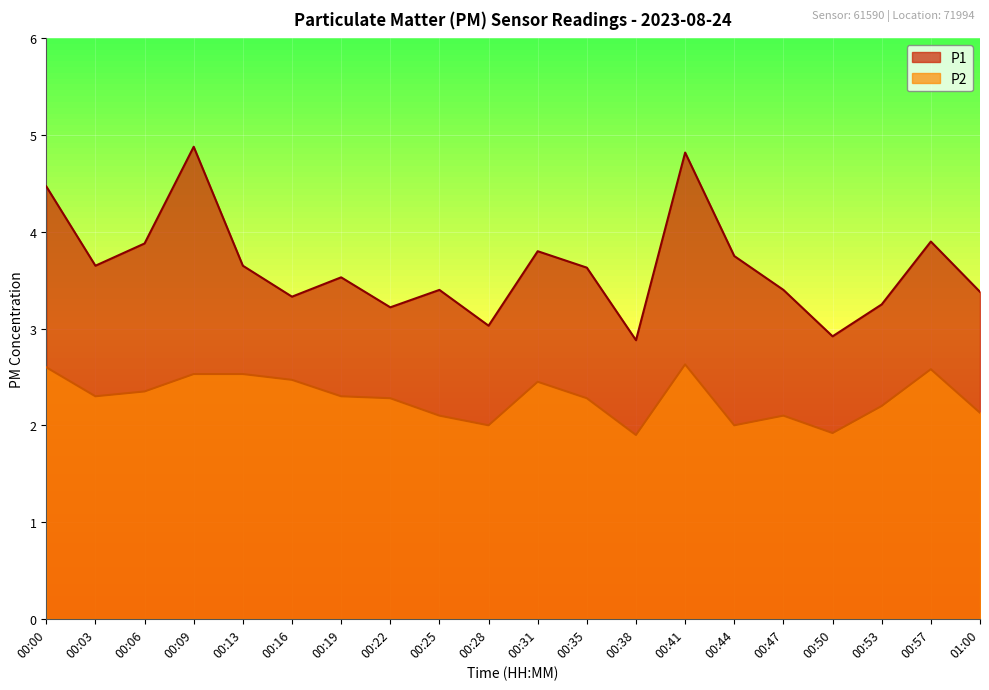

Reading left to right, what are all the values shown in this chart?

P1: 4.5	3.6	3.9	4.9	3.6	3.3	3.5	3.2	3.4	3.0	3.8	3.6	2.9	4.8	3.8	3.4	2.9	3.2	3.9	3.4
P2: 2.6	2.3	2.4	2.5	2.5	2.5	2.3	2.3	2.1	2.0	2.5	2.3	1.9	2.6	2.0	2.1	1.9	2.2	2.6	2.1